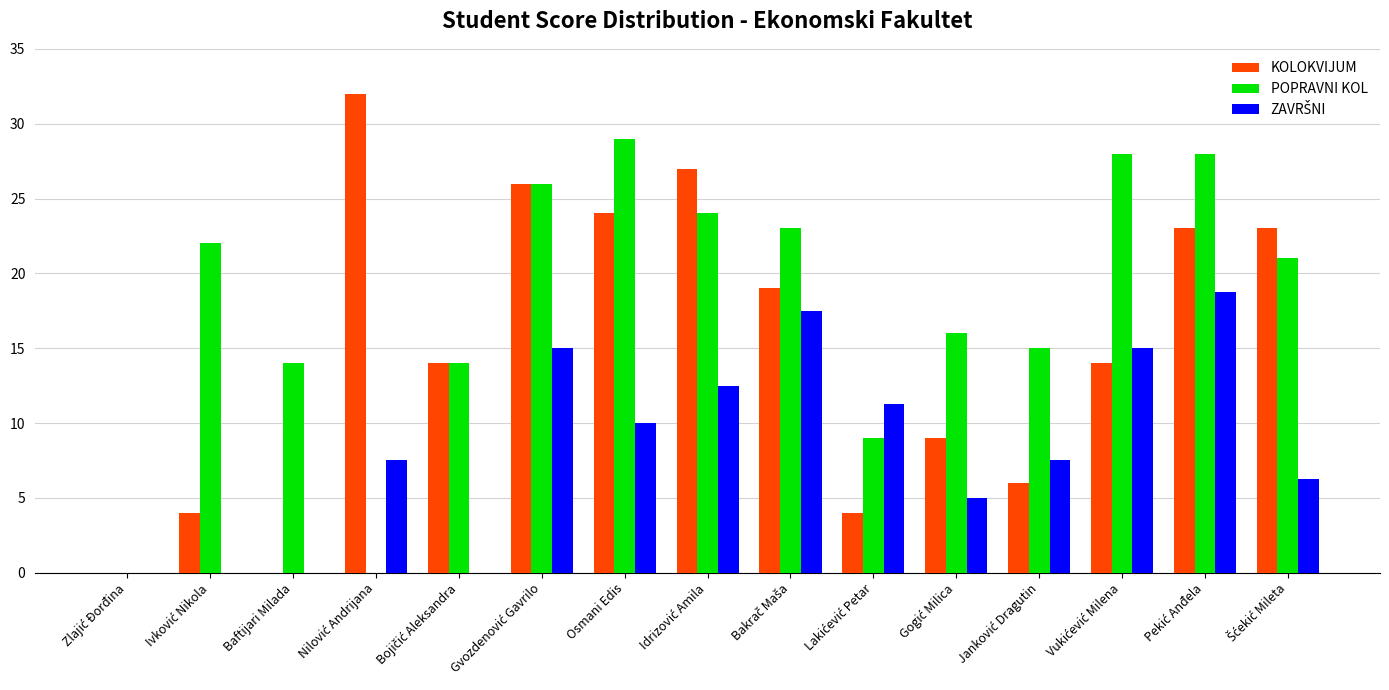

The KOLOKVIJUM series shows 0.0 at Baftijari Milada. True or false?

True